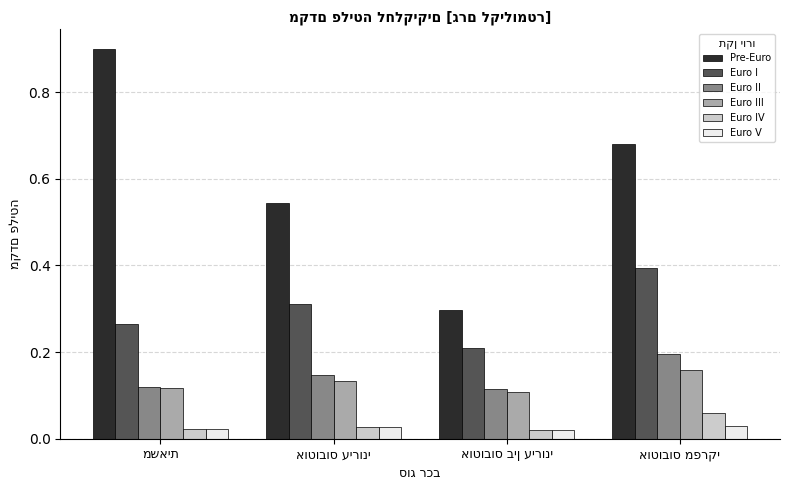

Which series has the widest spread of values?

Pre-Euro